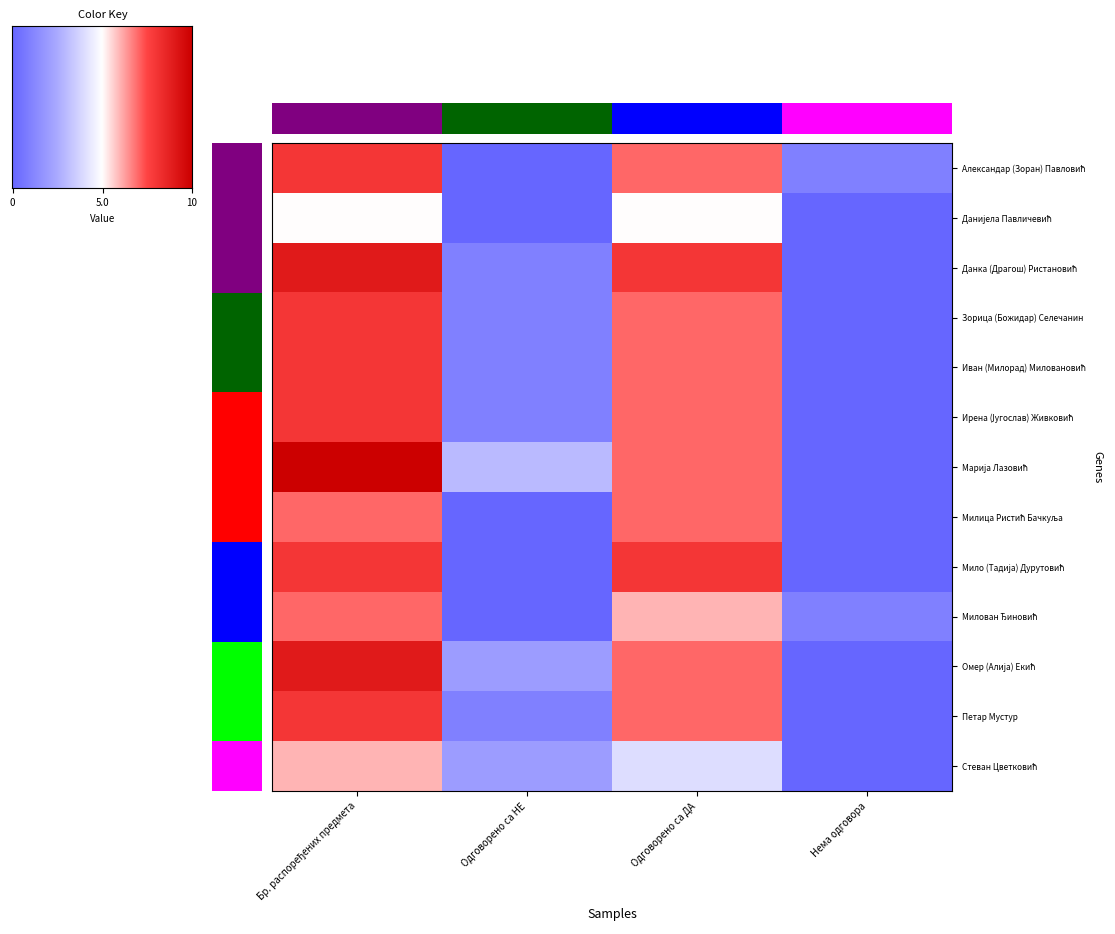

Reading right to left, list all the values displayed in this chart.

Александар (Зоран) Павловић: Нема одговора=1	Одговорено са ДА=7	Одговорено са НЕ=0	Бр. распоређених предмета=8
Данијела Павличевић: Нема одговора=0	Одговорено са ДА=5	Одговорено са НЕ=0	Бр. распоређених предмета=5
Данка (Драгош) Ристановић: Нема одговора=0	Одговорено са ДА=8	Одговорено са НЕ=1	Бр. распоређених предмета=9
Зорица (Божидар) Селечанин: Нема одговора=0	Одговорено са ДА=7	Одговорено са НЕ=1	Бр. распоређених предмета=8
Иван (Милорад) Миловановић: Нема одговора=0	Одговорено са ДА=7	Одговорено са НЕ=1	Бр. распоређених предмета=8
Ирена (Југослав) Живковић: Нема одговора=0	Одговорено са ДА=7	Одговорено са НЕ=1	Бр. распоређених предмета=8
Марија Лазовић: Нема одговора=0	Одговорено са ДА=7	Одговорено са НЕ=3	Бр. распоређених предмета=10
Милица Ристић Бачкуља: Нема одговора=0	Одговорено са ДА=7	Одговорено са НЕ=0	Бр. распоређених предмета=7
Мило (Тадија) Дурутовић: Нема одговора=0	Одговорено са ДА=8	Одговорено са НЕ=0	Бр. распоређених предмета=8
Милован Ђиновић: Нема одговора=1	Одговорено са ДА=6	Одговорено са НЕ=0	Бр. распоређених предмета=7
Омер (Алија) Екић: Нема одговора=0	Одговорено са ДА=7	Одговорено са НЕ=2	Бр. распоређених предмета=9
Петар Мустур: Нема одговора=0	Одговорено са ДА=7	Одговорено са НЕ=1	Бр. распоређених предмета=8
Стеван Цветковић: Нема одговора=0	Одговорено са ДА=4	Одговорено са НЕ=2	Бр. распоређених предмета=6